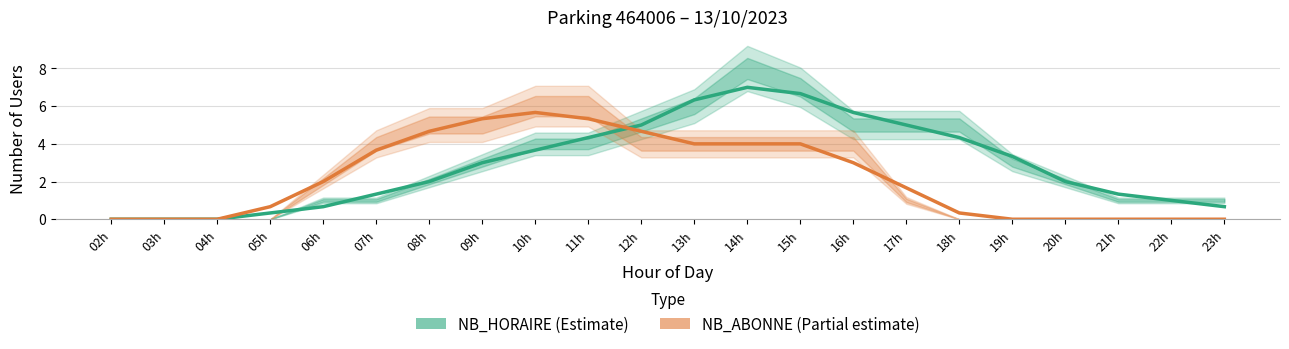

Between which two adjacent categories do NB_HORAIRE (Estimate) and NB_ABONNE (Partial estimate) first intersect?

11h and 12h